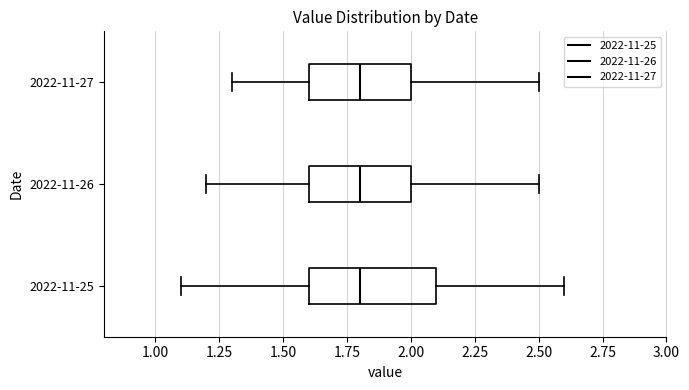

Reading bottom to top, transcribe this box plot: for each box, give where its median line is, the range the box spans, and where its two whiskers end, as read against the x-axis. The values are not printed on the chart, so give them approximately, as read against the axis.

2022-11-25: median 1.8, box 1.6 to 2.1, whiskers 1.1 to 2.6
2022-11-26: median 1.8, box 1.6 to 2.0, whiskers 1.2 to 2.5
2022-11-27: median 1.8, box 1.6 to 2.0, whiskers 1.3 to 2.5